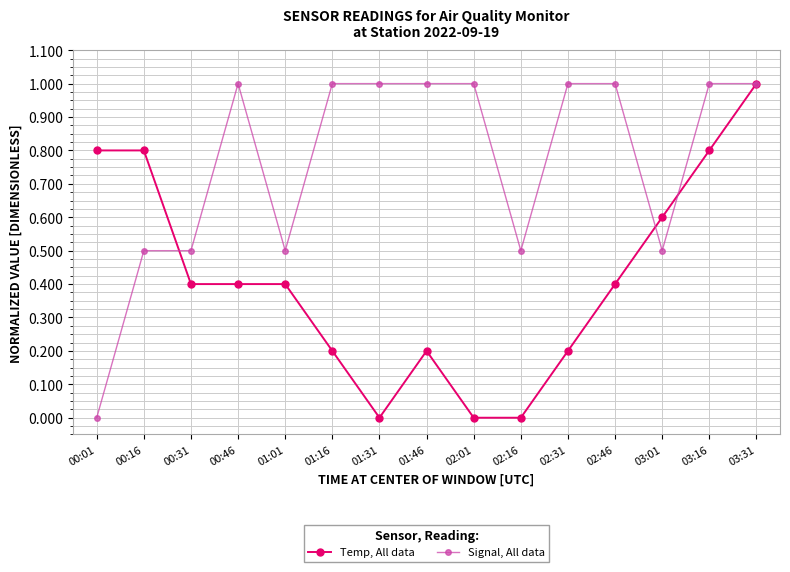

Between which two adjacent categories do Temp, All data and Signal, All data first intersect?

00:16 and 00:31